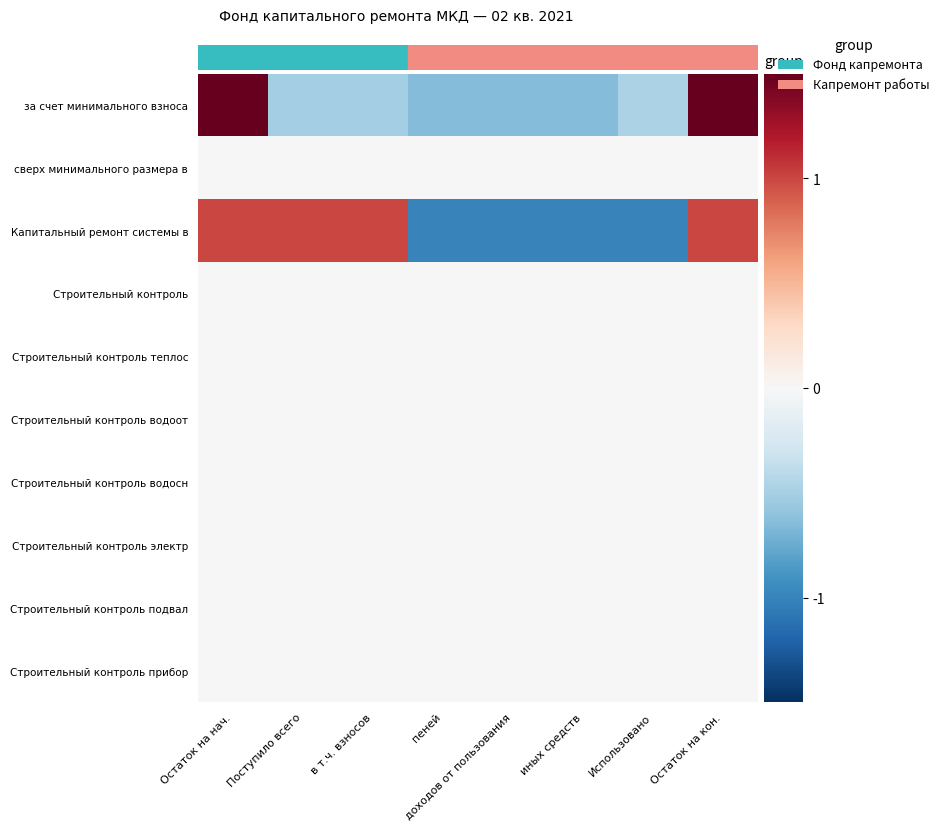

At how many categories does at least one series exceed 0?

4